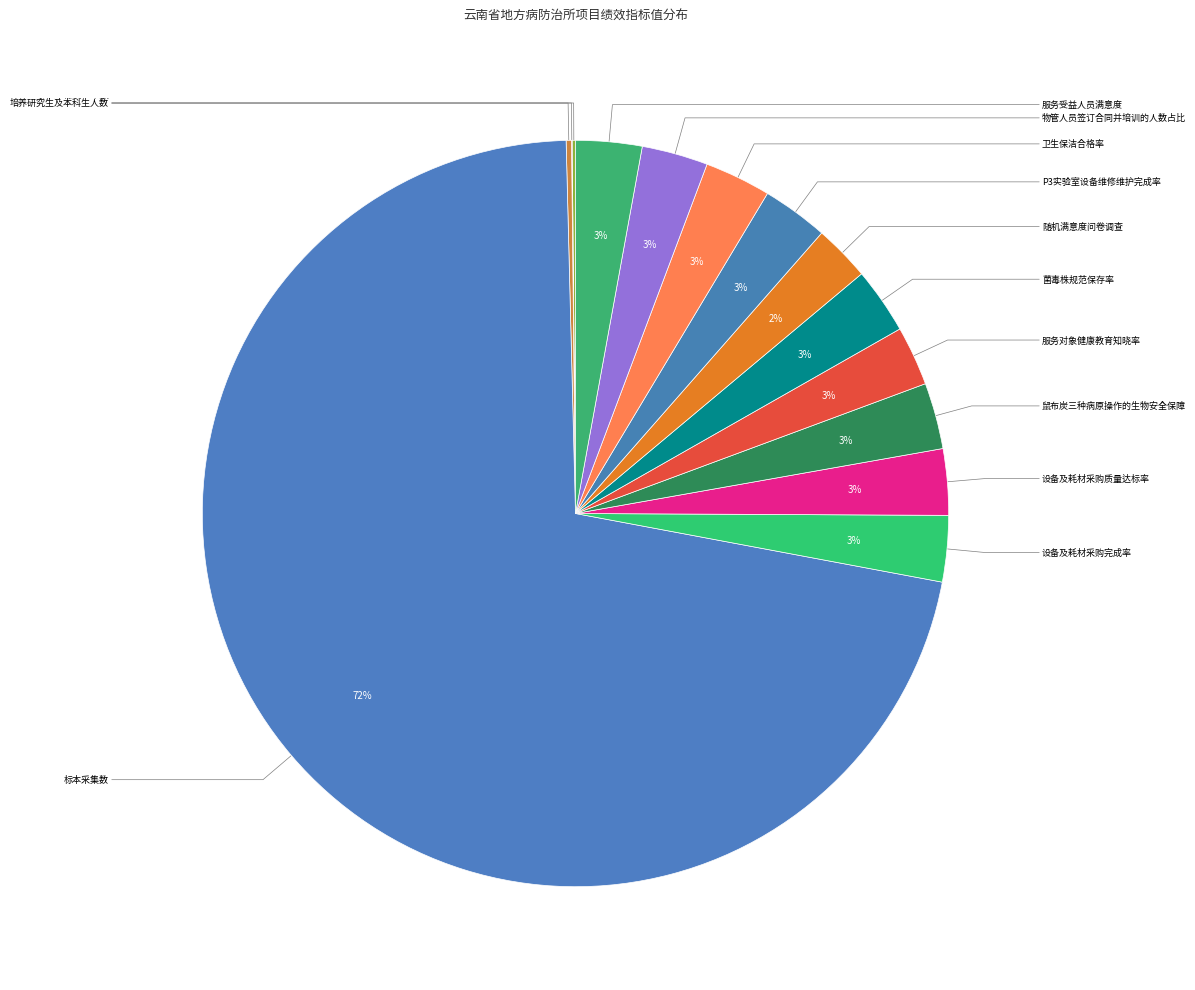

Is there a majority slice in this chart?

Yes